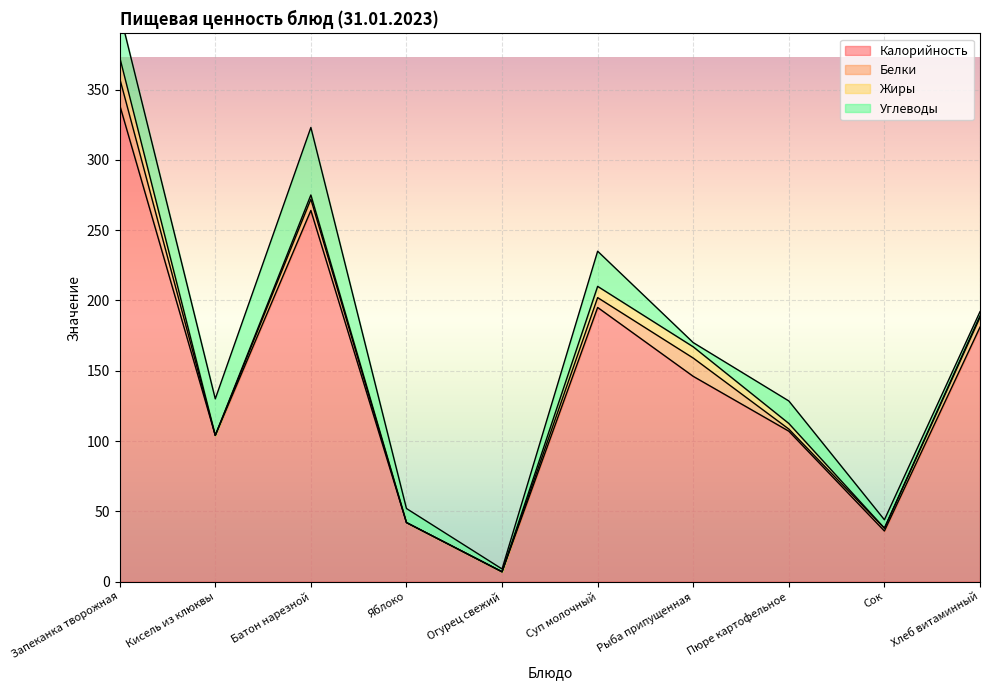

Which series has the largest total across all categories?

Калорийность